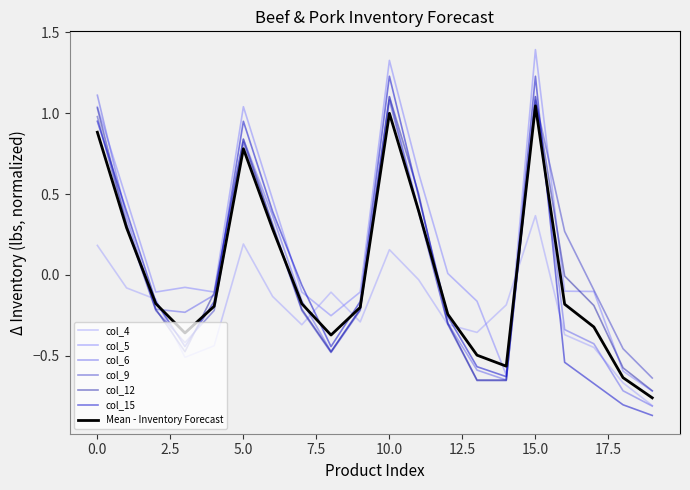

In col_4, how many points are higher than both neighbors (excluding endpoints)?

4